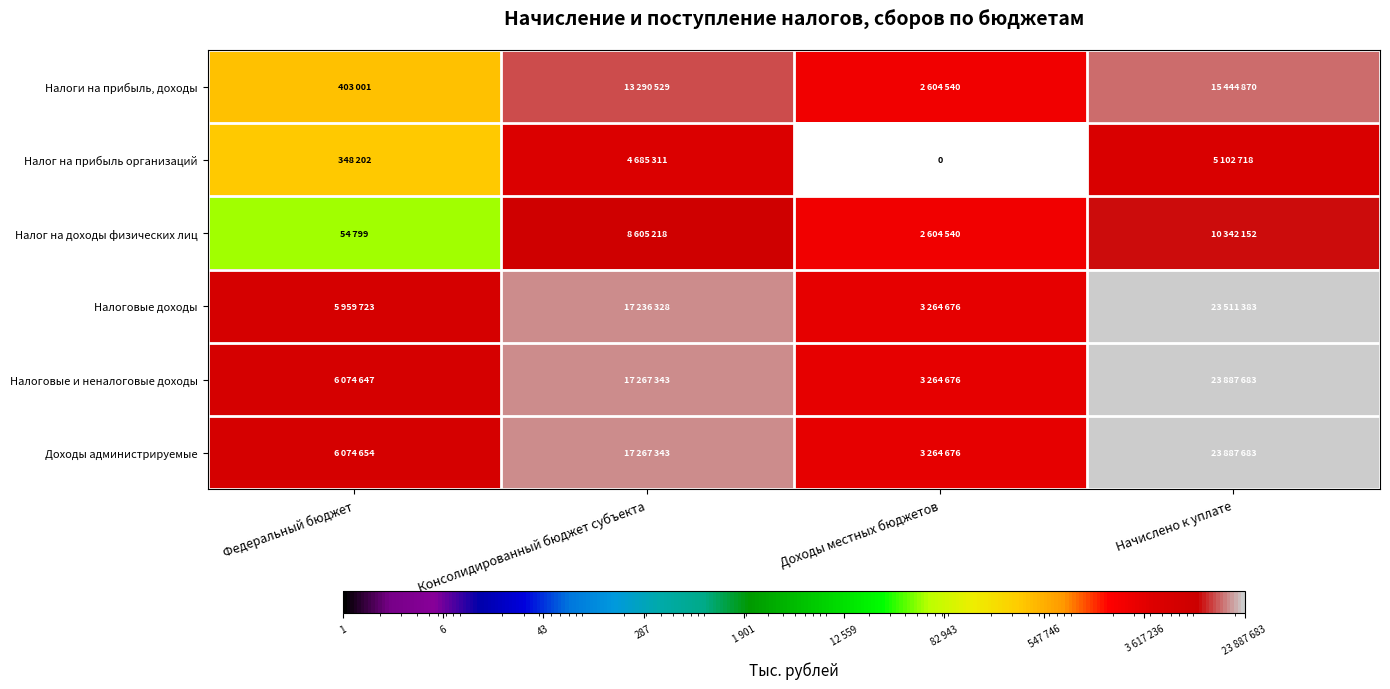

Is the value of Налог на прибыль организаций at Доходы местных бюджетов greater than the value of Налог на доходы физических лиц at Консолидированный бюджет субъекта?

No